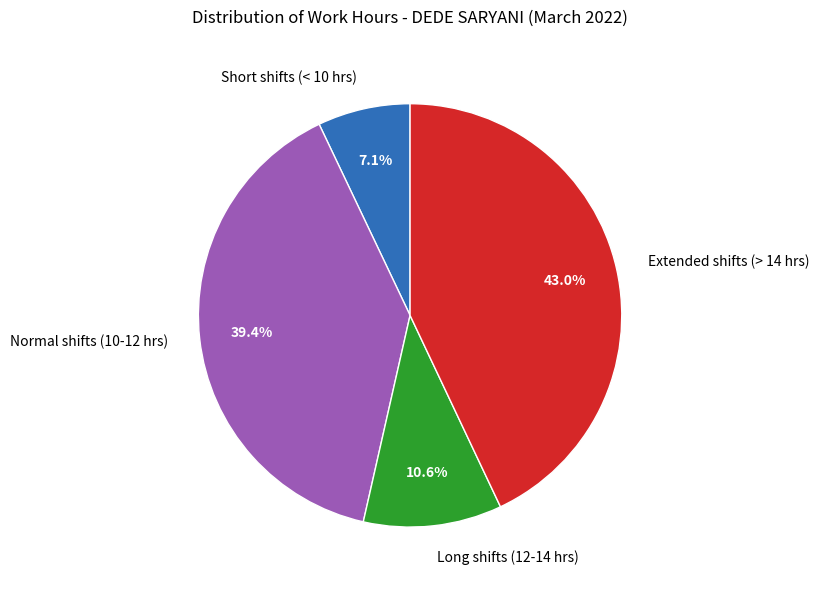

How much of the chart is everything except Short shifts (< 10 hrs)?

92.9%